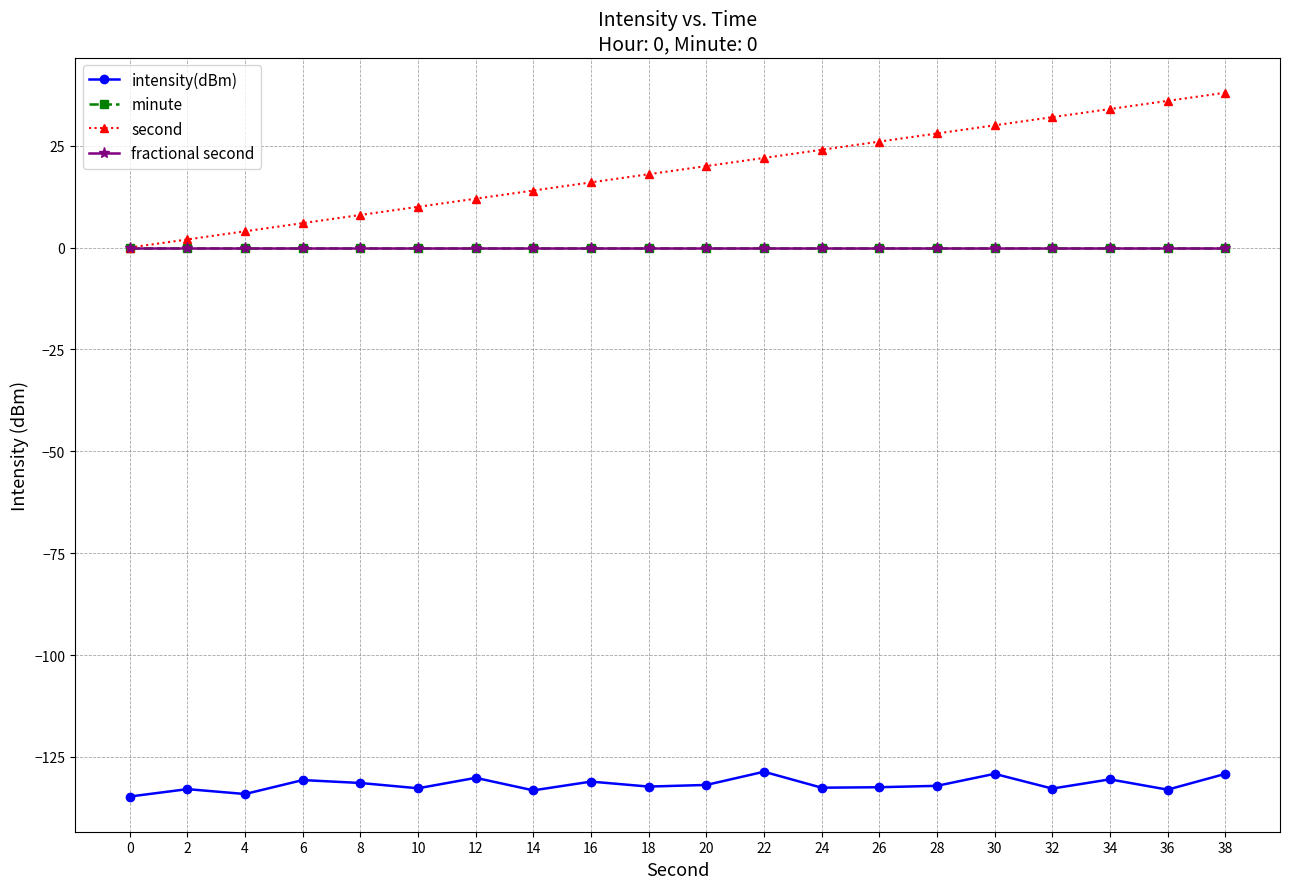

Does the chart have visible grid lines?

Yes